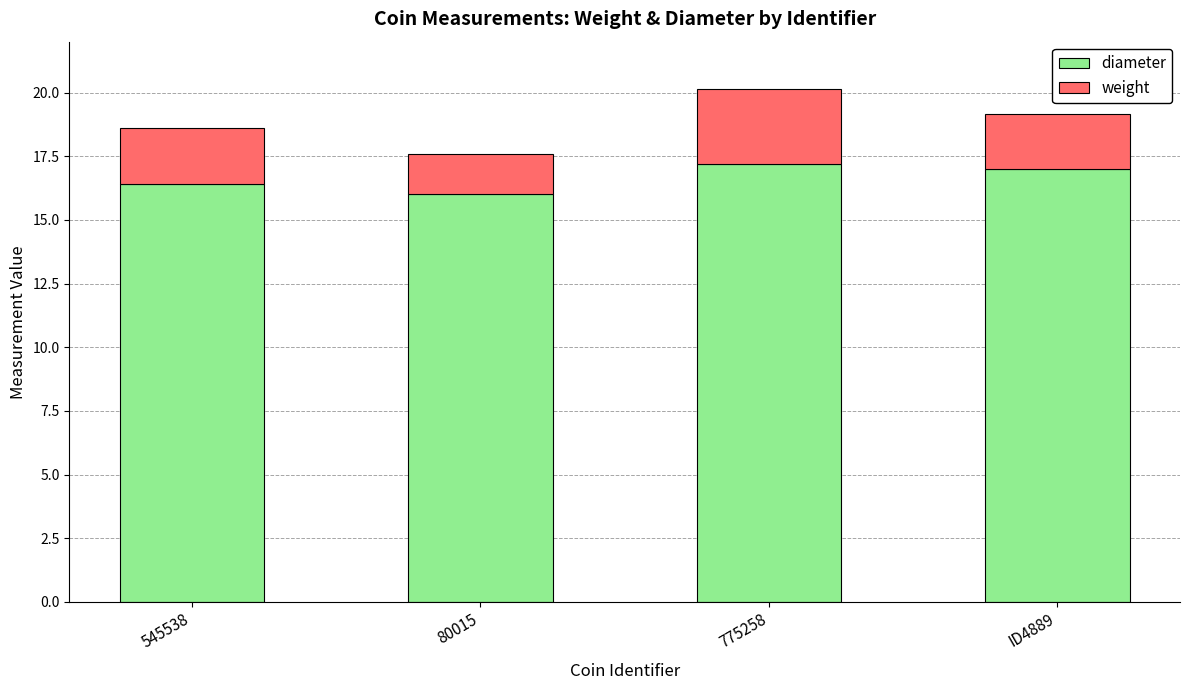

What is the minimum value for diameter?

16.0